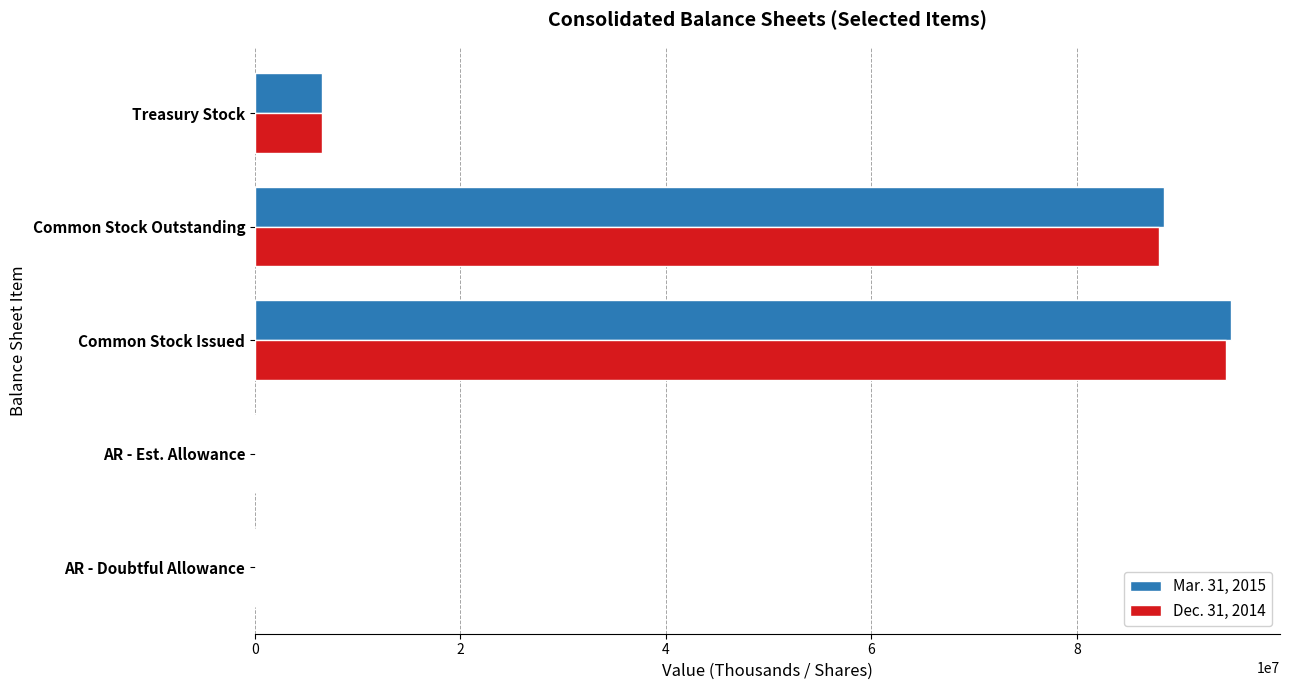

What is the maximum value shown in the chart?

95031690